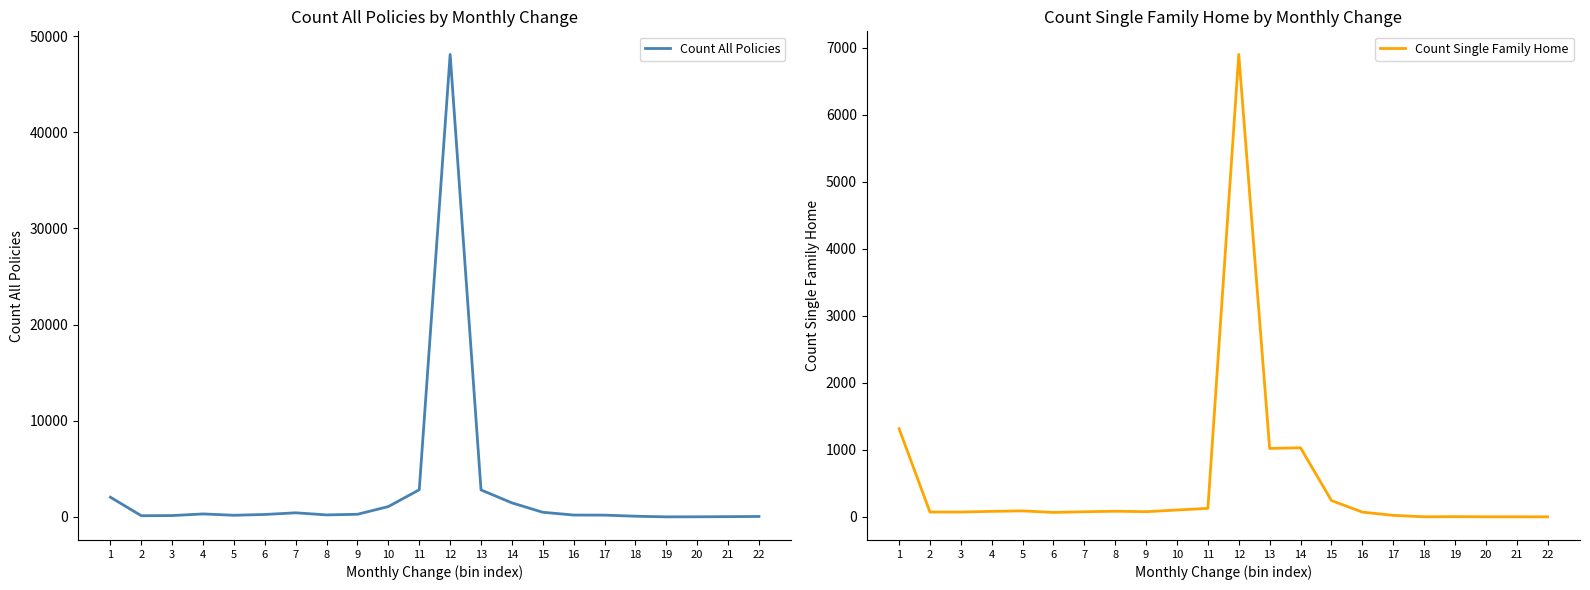

At which label does Count Single Family Home first exceed 77?

1